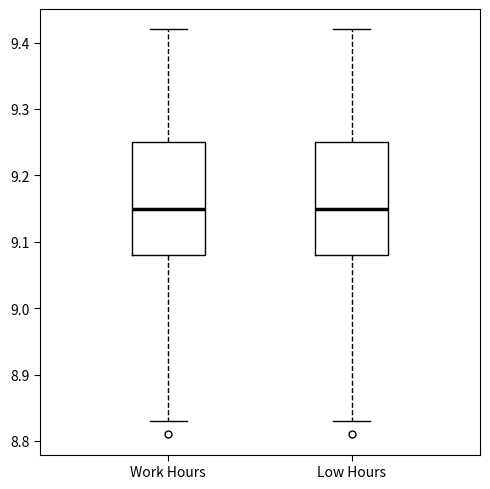

Reading left to right, transcribe this box plot: for each box, give where its median line is, the range the box spans, and where its two whiskers end, as read against the y-axis. The values are not printed on the chart, so give them approximately, as read against the axis.

Work Hours: median 9.15, box 9.08 to 9.25, whiskers 8.83 to 9.42
Low Hours: median 9.15, box 9.08 to 9.25, whiskers 8.83 to 9.42